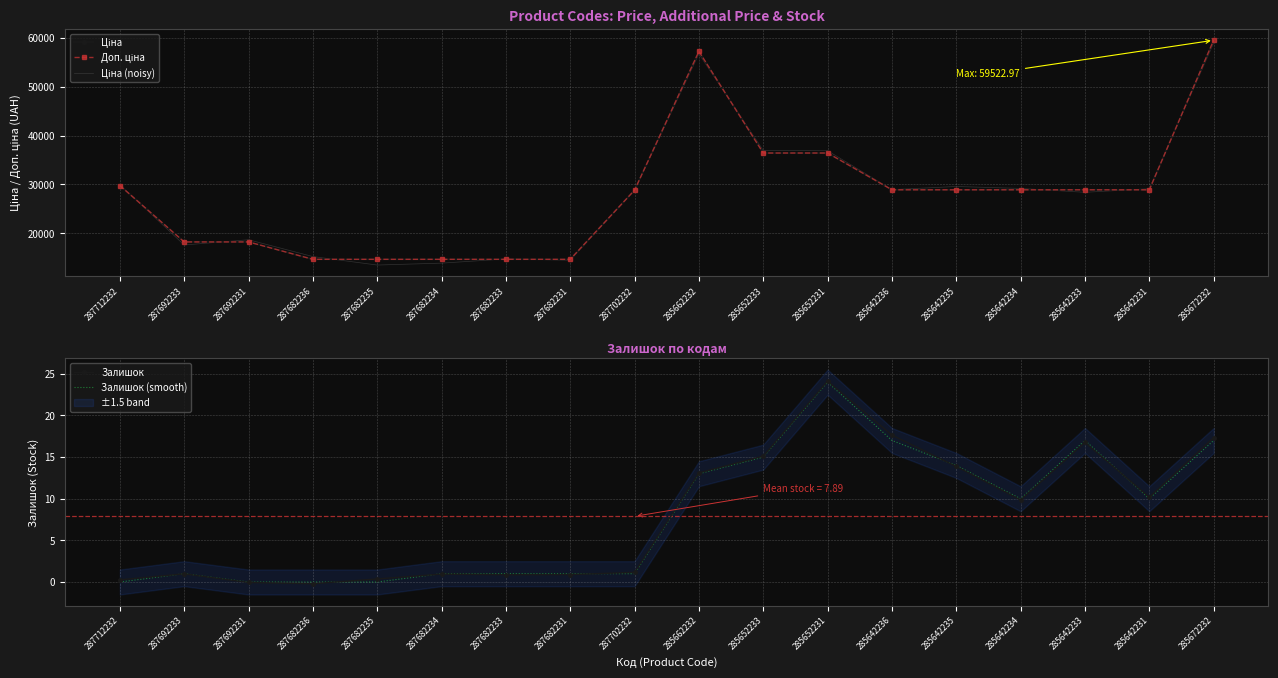

What is the value of the Залишок (smooth) point at the 16th from the left?

17.0